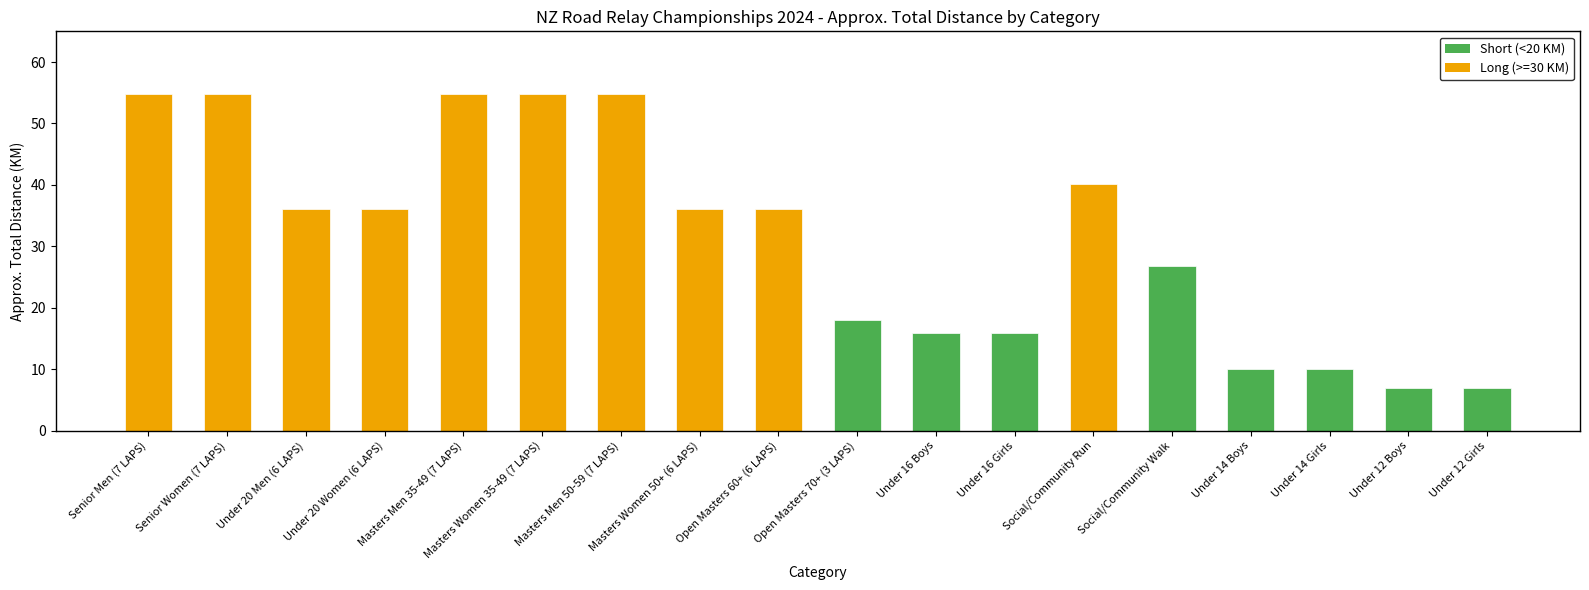

Approximately how many times larger is the value at Open Masters 70+ (3 LAPS) compared to Under 16 Boys?

1.1